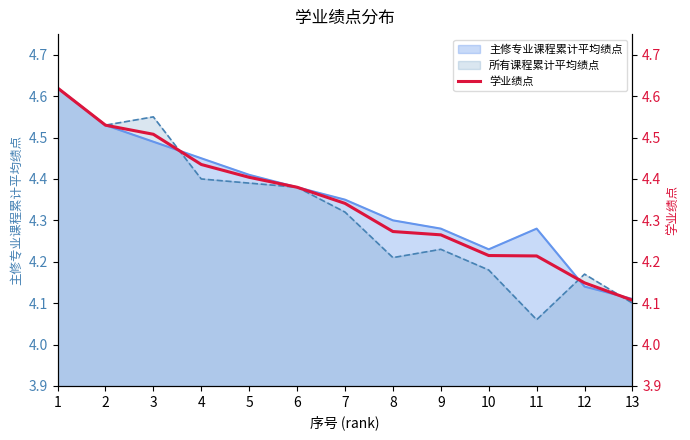

Is the value of 所有课程累计平均绩点 at 1 greater than the value of 主修专业课程累计平均绩点 at 12?

Yes